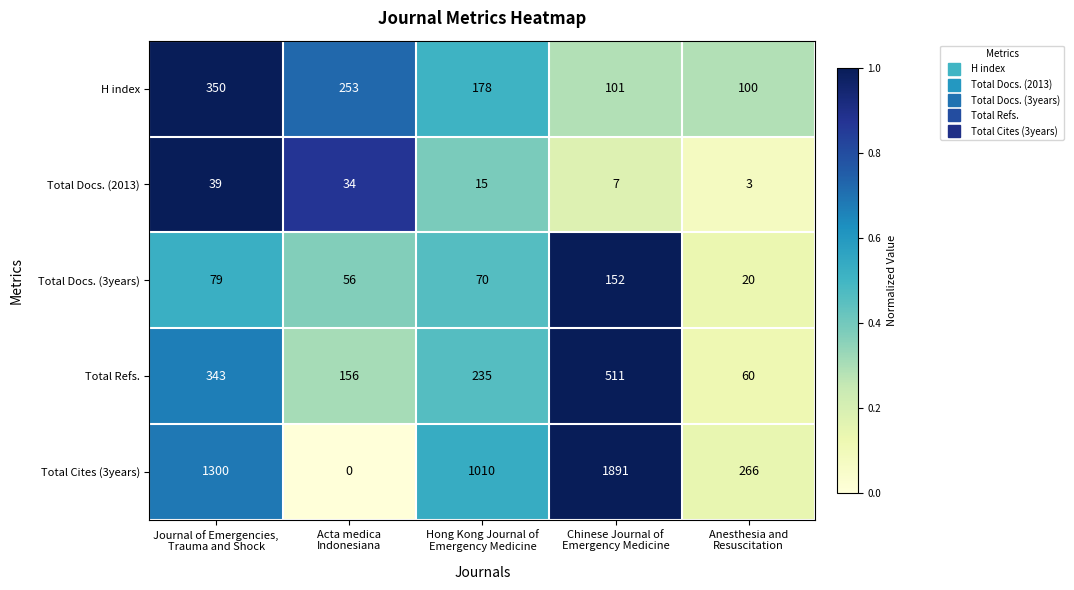

Count the Total Cites (3years) values in the range 266 to 1300.

3